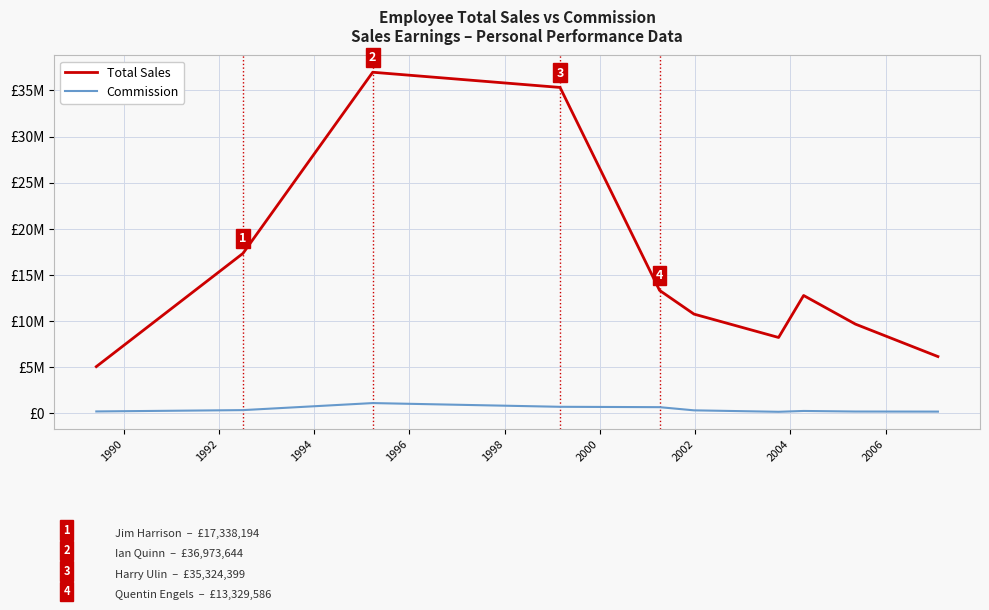

At how many categories does at least one series exceed 32435036?

2